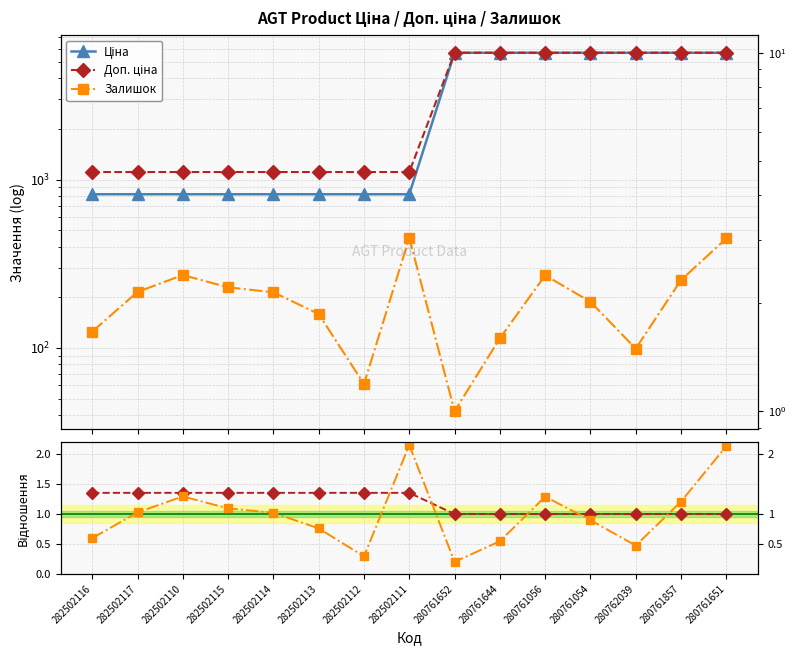

List the series in order of their peak value, lowest first.

Доп. ціна / Ціна, Залишок / Середнє, Залишок, Ціна, Доп. ціна